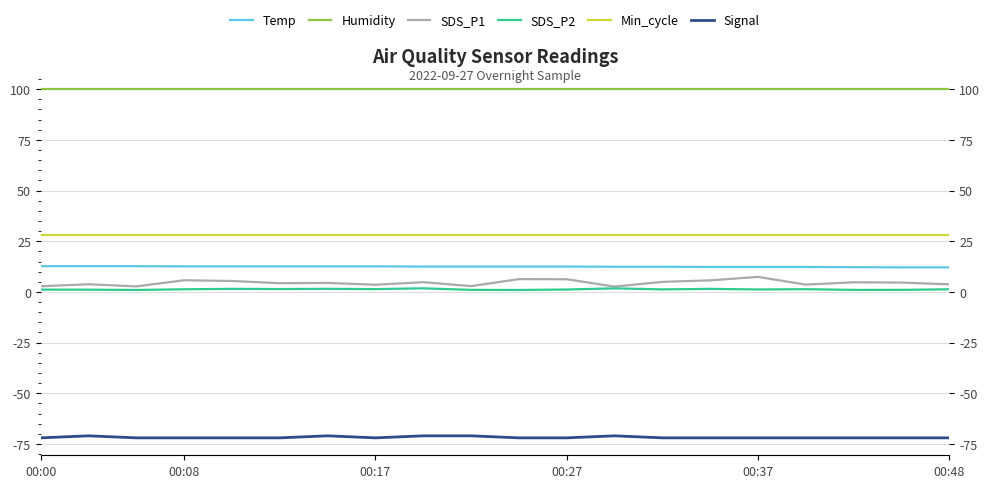

What is the total value across all series at 00:37?

76.8